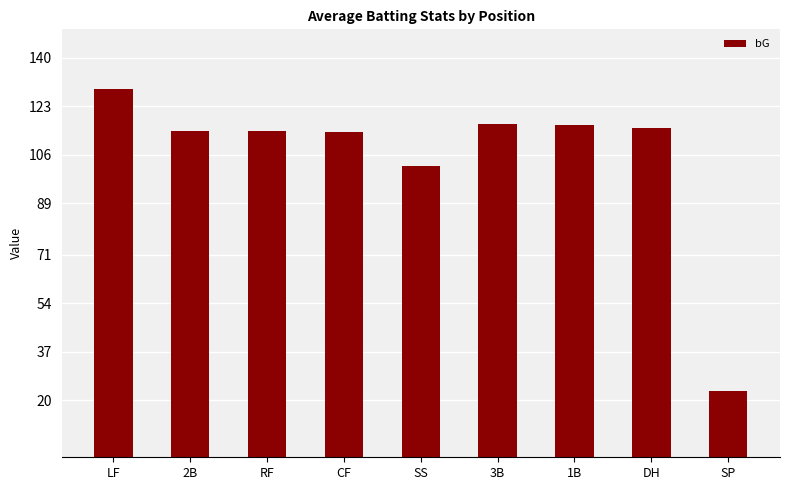

What is the label of the 7th bar from the left?

1B